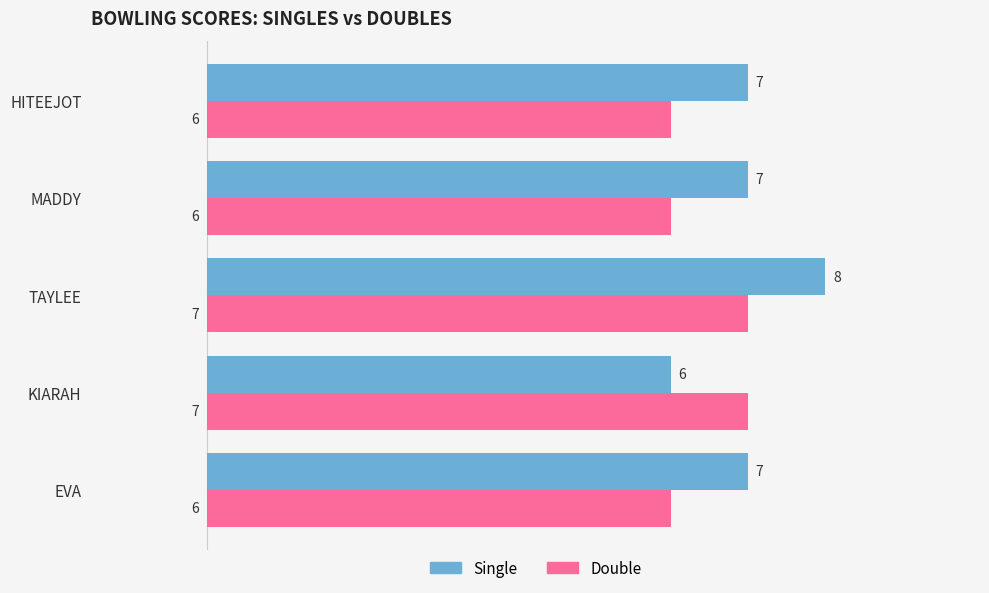

True or false: Double has a value of 6 at MADDY.

True